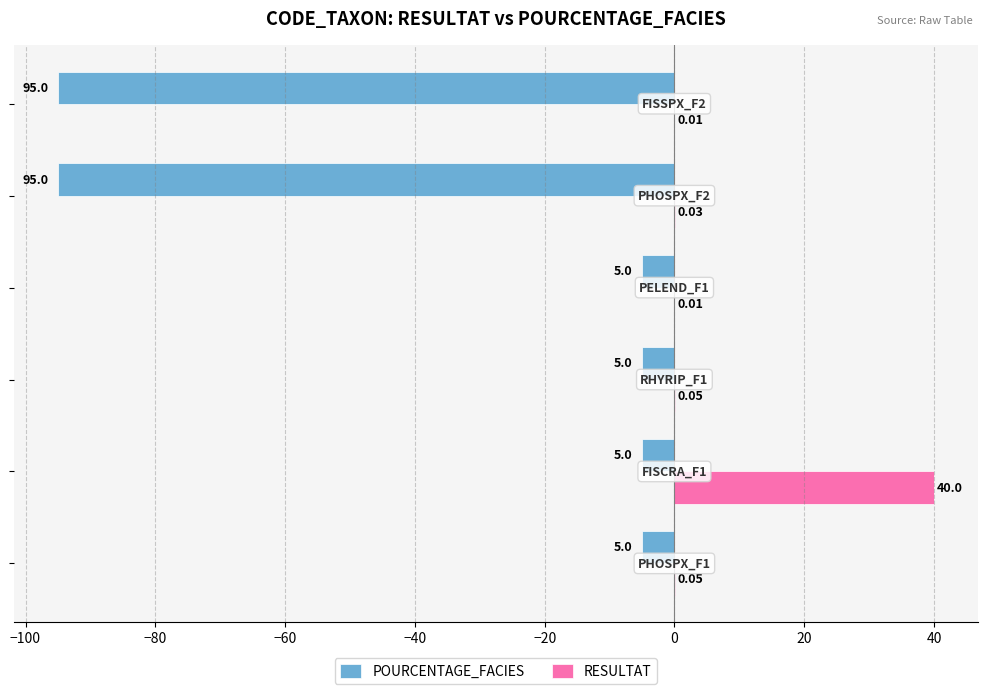

Which series has the largest total across all categories?

RESULTAT